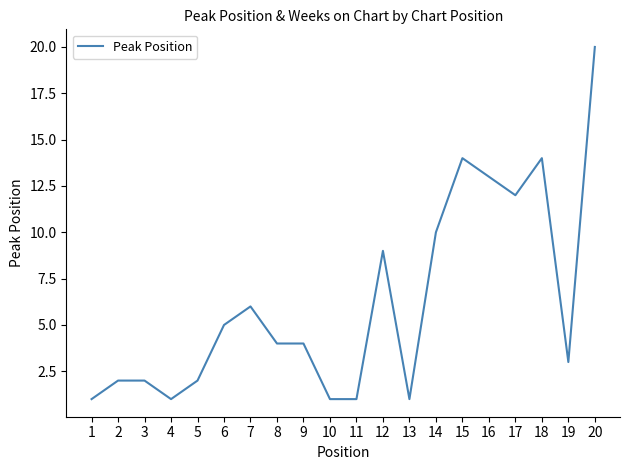

What is the difference between the maximum and second lowest values?

19